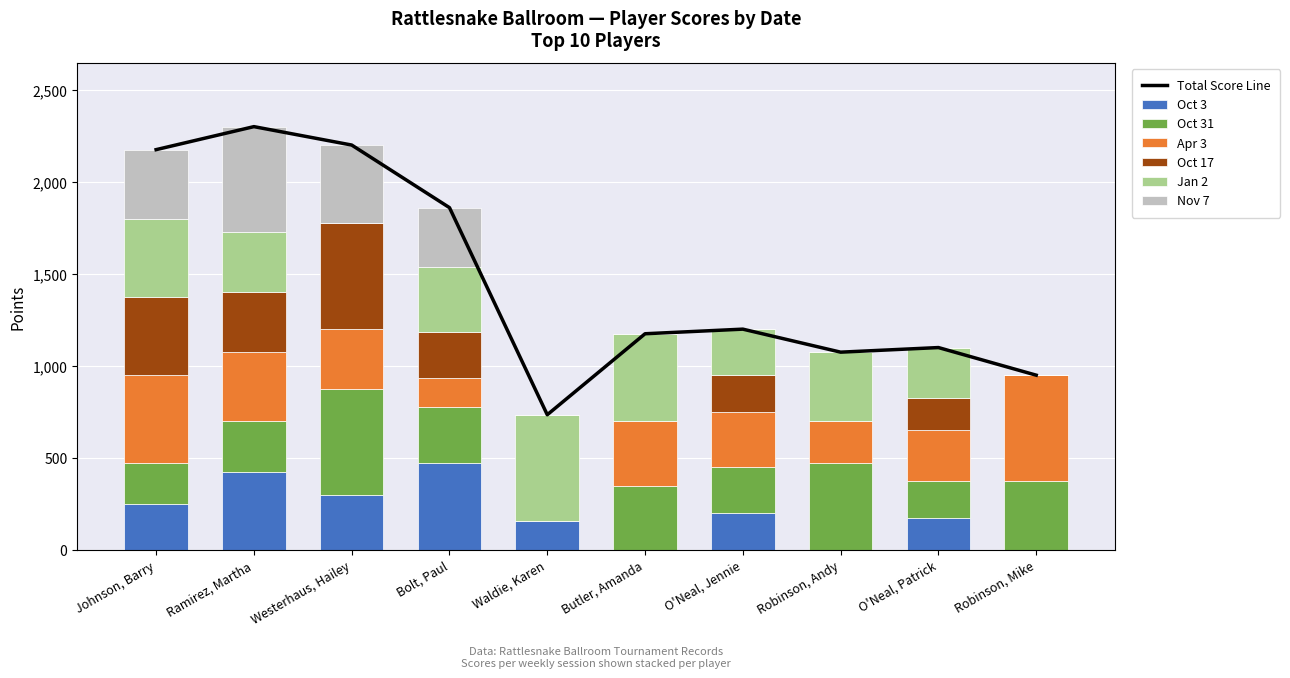

How many values in Oct 3 are above zero?

7